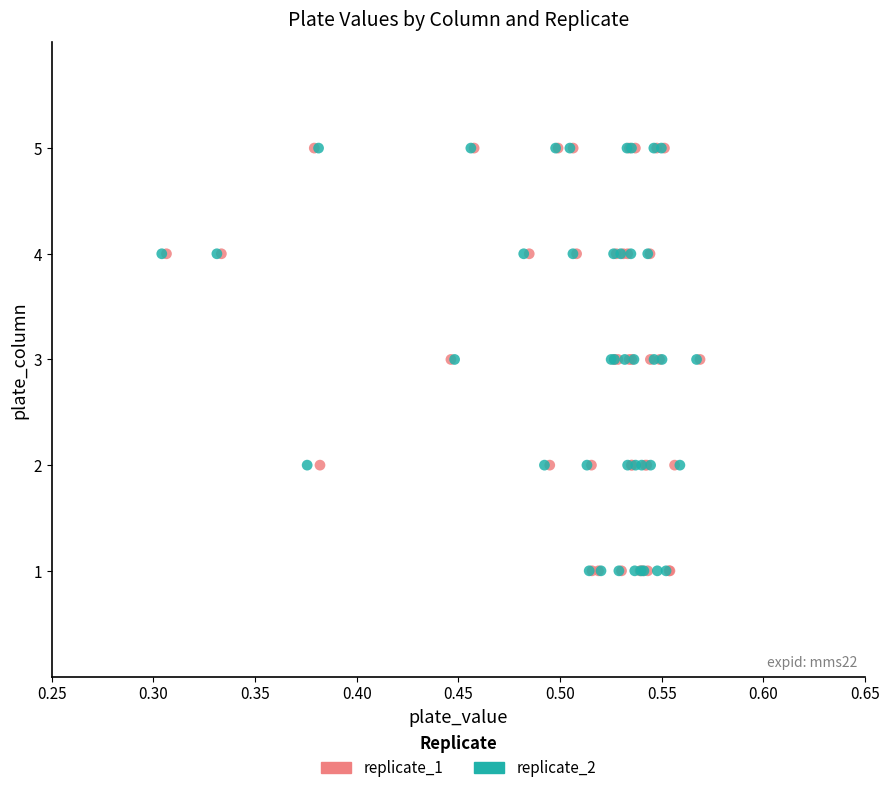

What are all the series names shown in the legend?

replicate_1, replicate_2